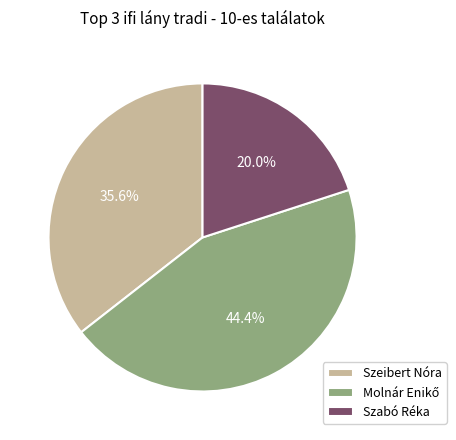

To the nearest percent, what is the average slice percentage?

33%